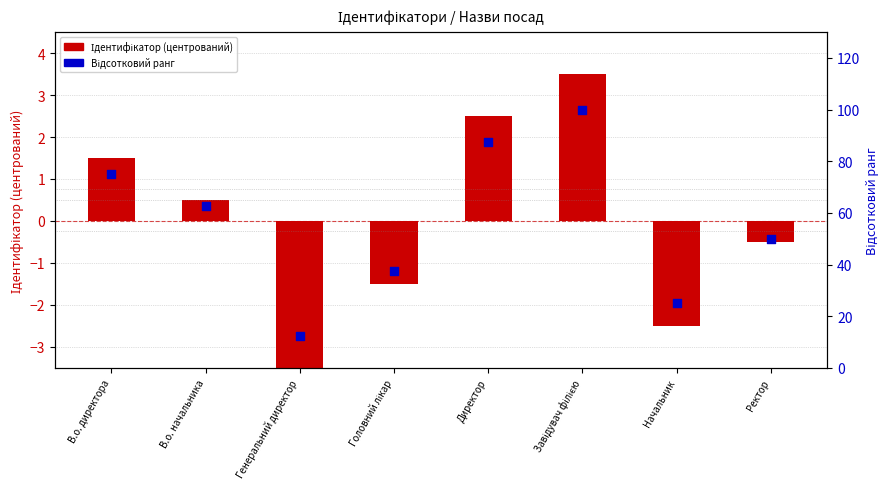

What are all the series names shown in the legend?

Ідентифікатор (центрований), Відсотковий ранг